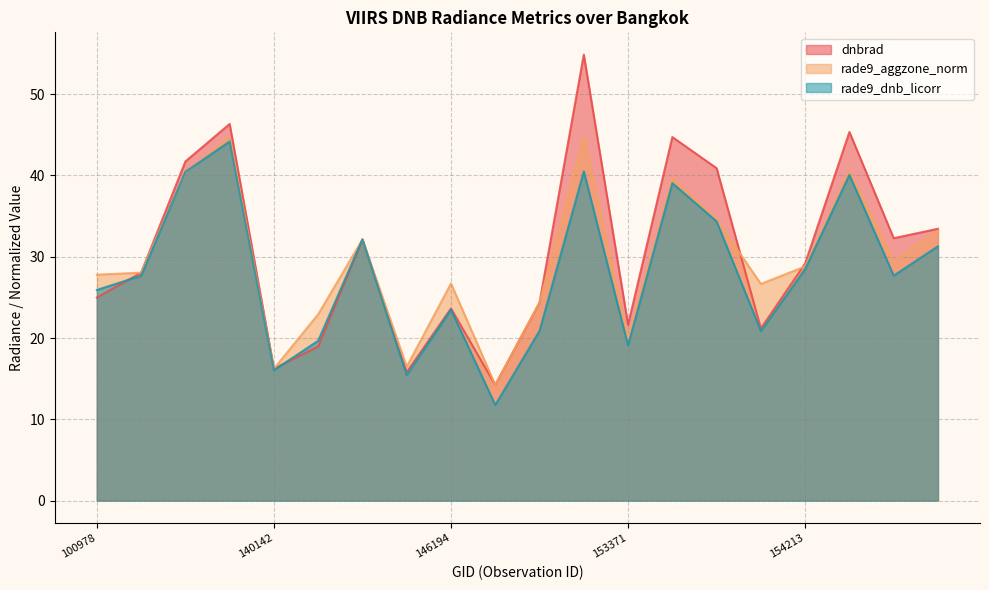

Is the value of rade9_aggzone_norm at 145229 greater than the value of rade9_dnb_licorr at 103686?

No